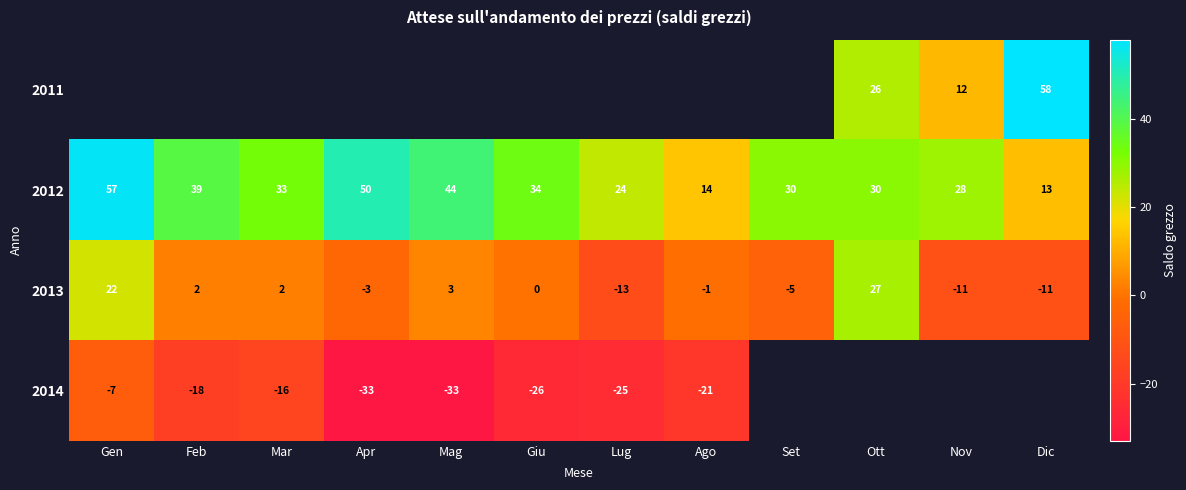

The value of 2013 at Apr is -3. True or false?

True